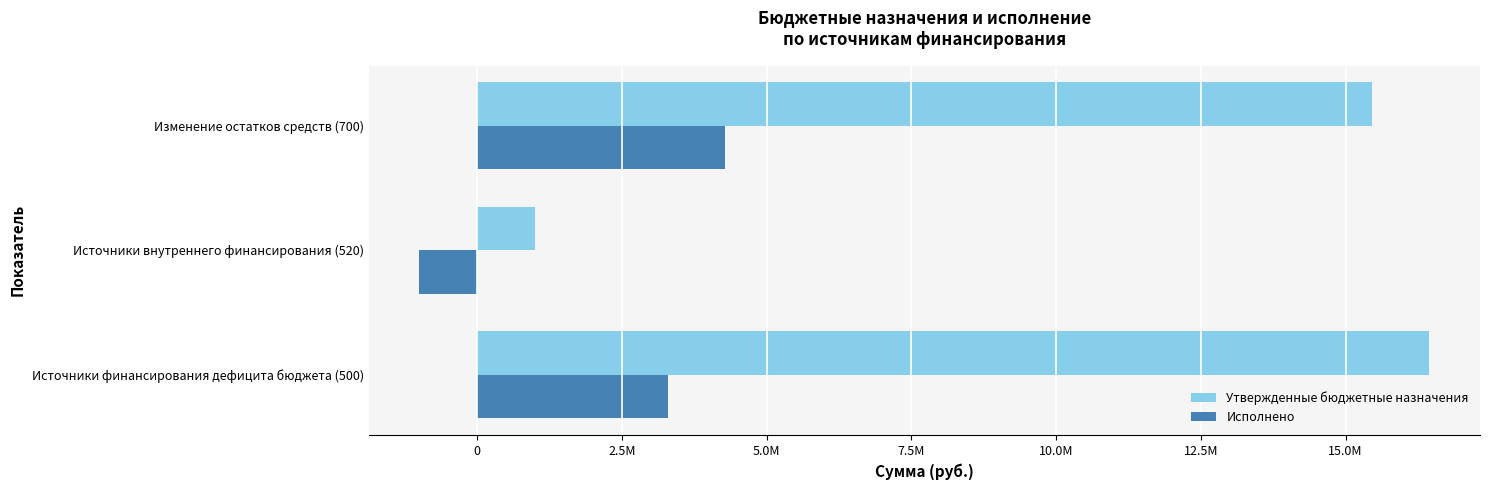

Reading left to right, transcribe all the data shown in this chart.

Утвержденные бюджетные назначения: 16447423.0	1000000.0	15447423.0
Исполнено: 3290582.6	-1000000.0	4290582.6